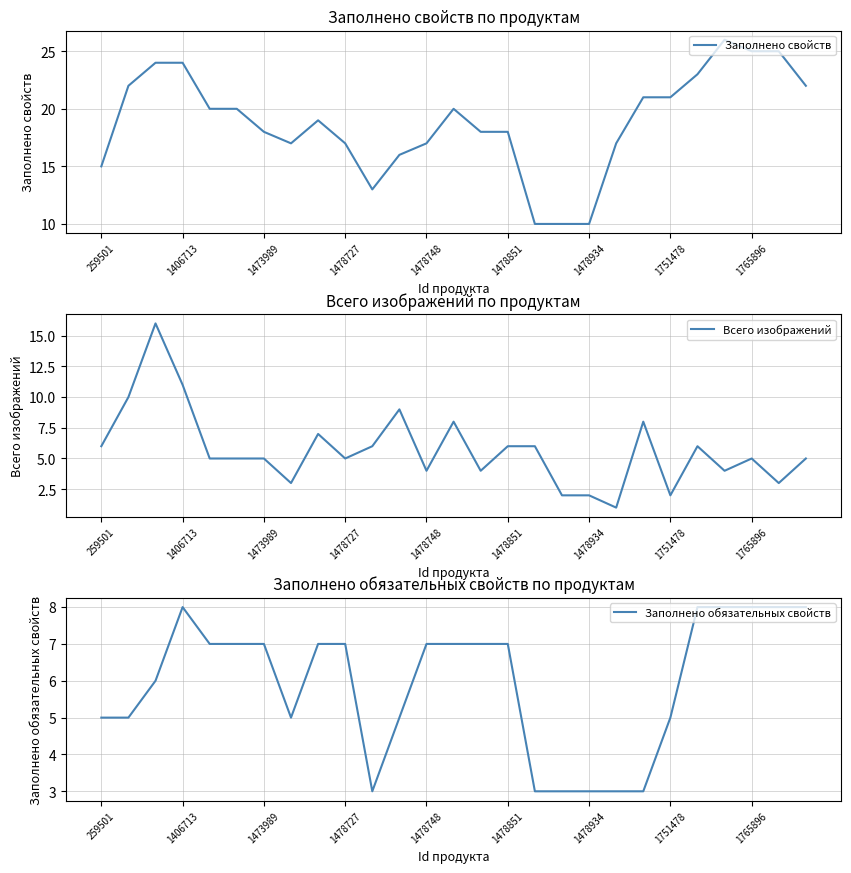

What is the difference between the second highest and second lowest values in the Заполнено свойств series?

15